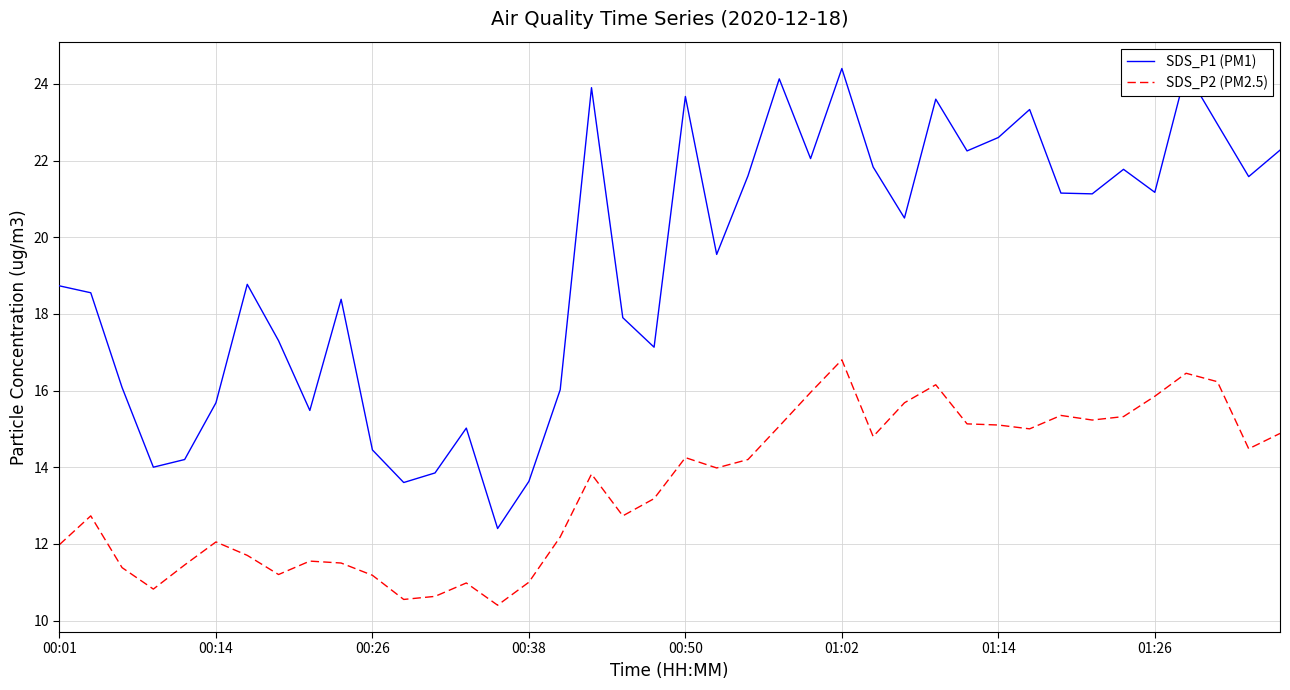

Rank the series by their maximum value, from lowest to highest.

SDS_P2 (PM2.5), SDS_P1 (PM1)